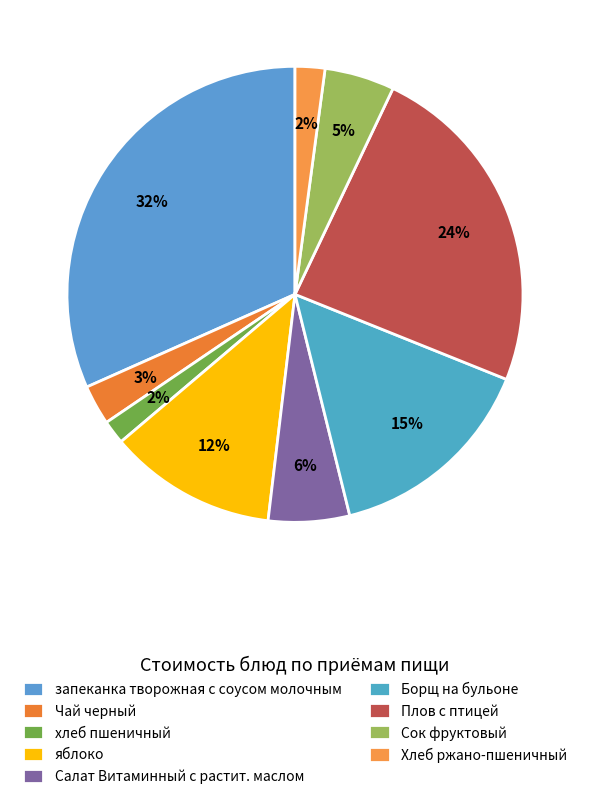

How many segments does this pie chart have?

9